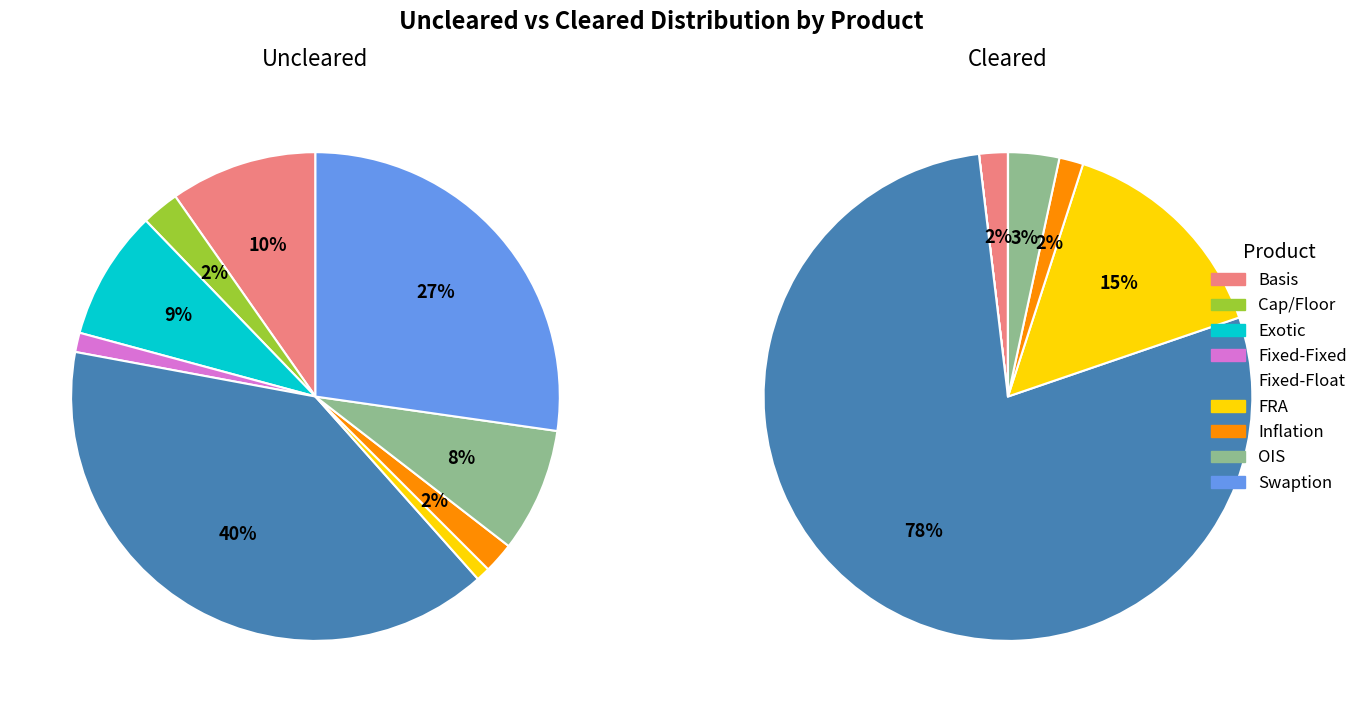

Count the number of slices in the pie.

9